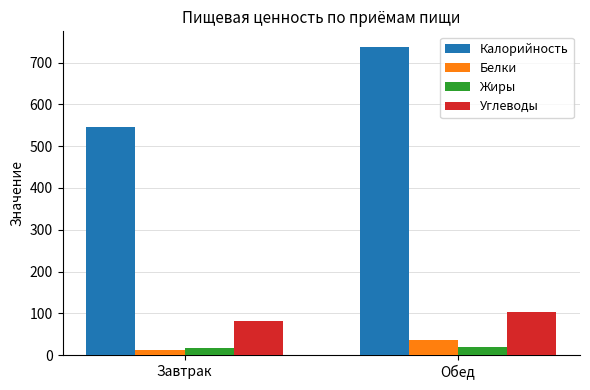

At which label does Жиры first exceed 19?

Обед